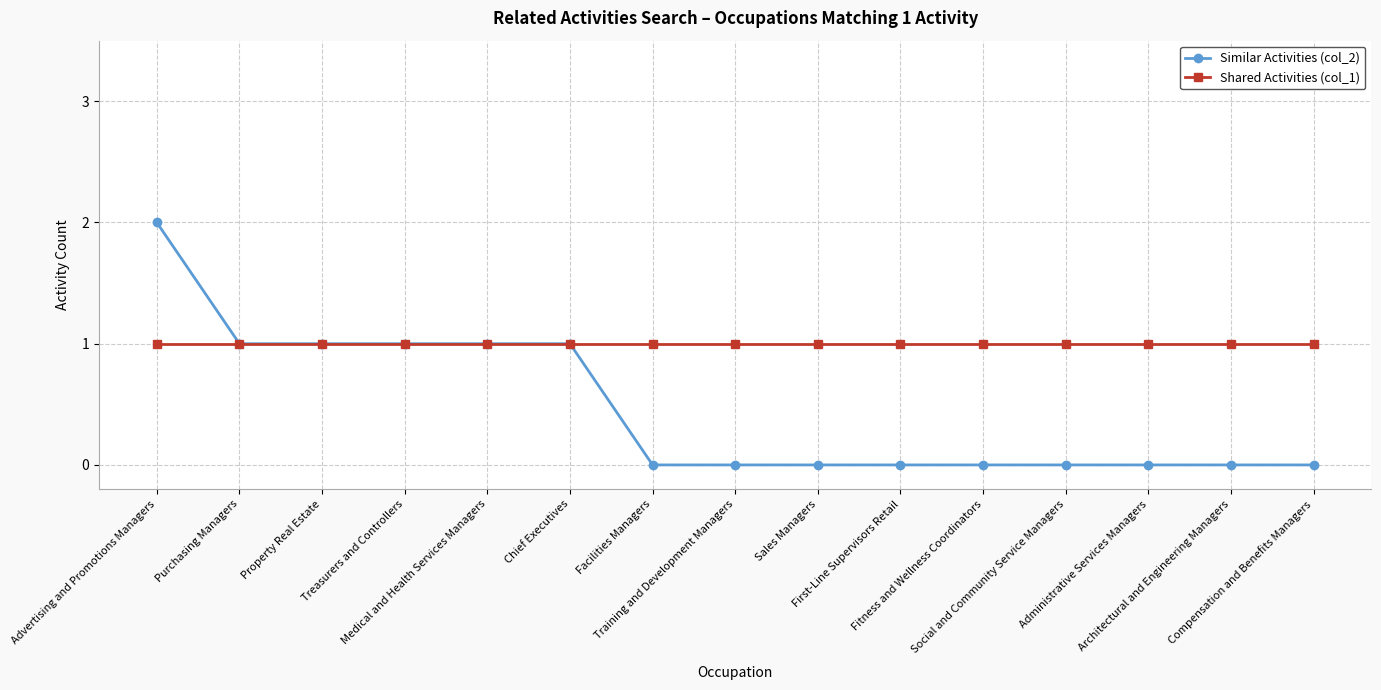

At which category is the sum across all series the highest?

Advertising and Promotions Managers